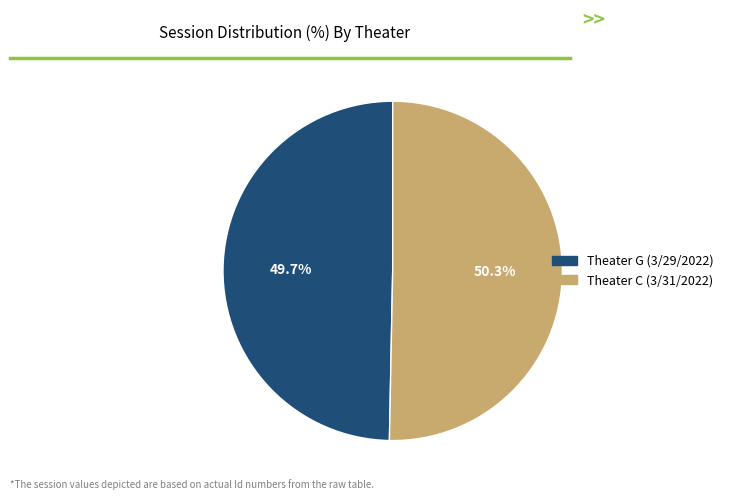

Count the number of slices in the pie.

2